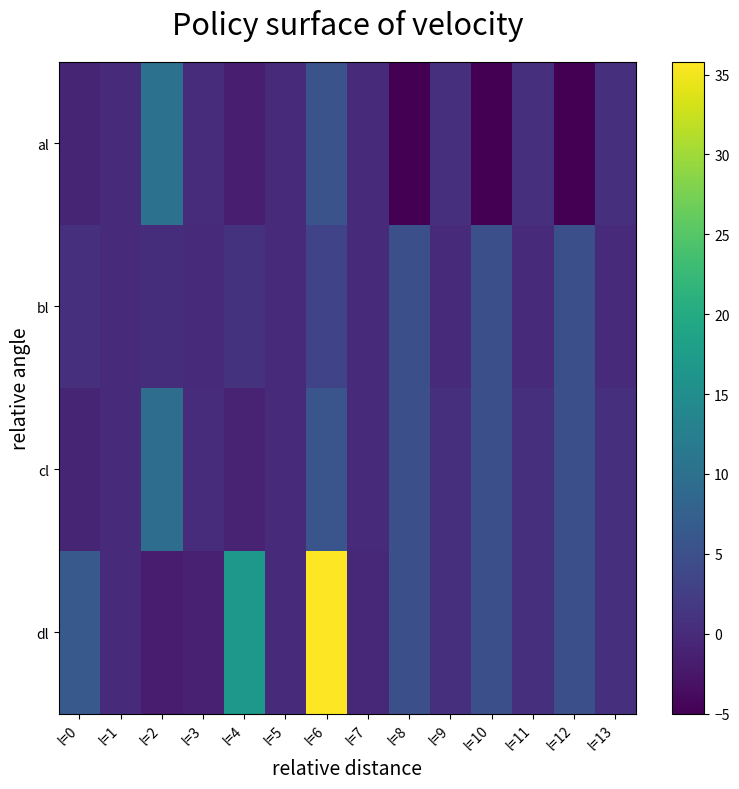

What is the maximum value shown in the chart?

35.8